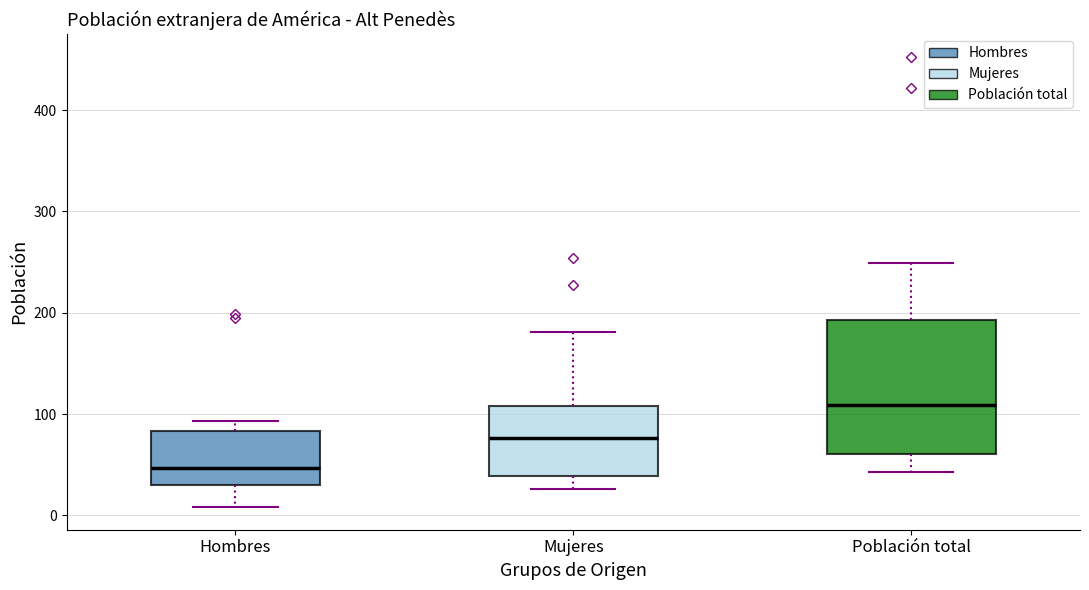

Reading left to right, read every box against the y-axis: the position of its median line, the range the box covers, and the ends of its whiskers. The values are not printed on the chart, so give them approximately, as read against the axis.

Hombres: median 50, box 30 to 80, whiskers 10 to 90
Mujeres: median 80, box 40 to 110, whiskers 30 to 180
Población total: median 110, box 60 to 190, whiskers 40 to 250